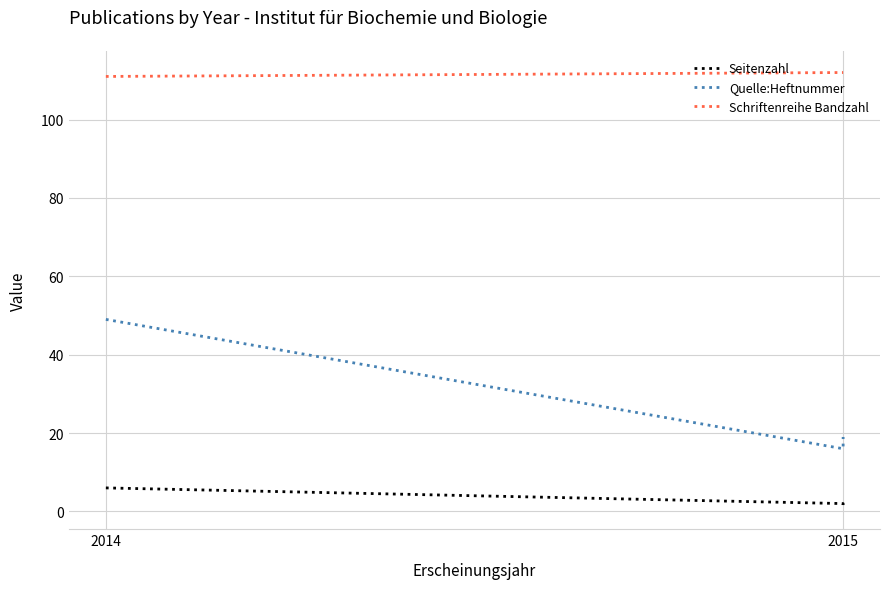

Rank the series at 2014 from highest to lowest value.

Schriftenreihe Bandzahl, Quelle:Heftnummer, Seitenzahl